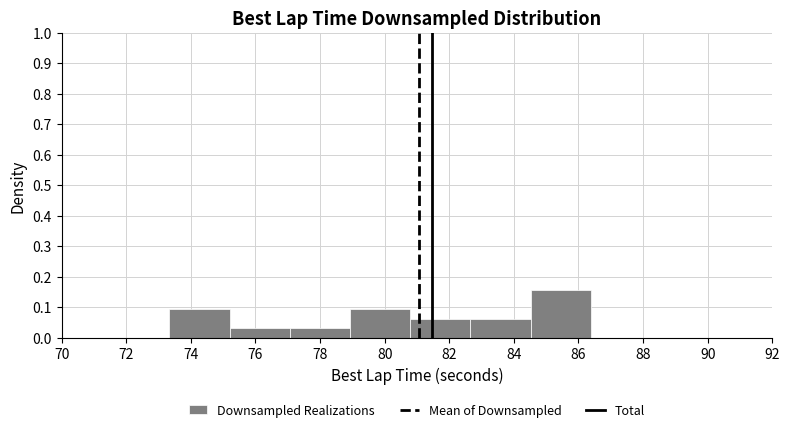

Reading left to right, transcribe this chart: for each bar, give the range it covers on the x-axis and its height. Neither the bar edges nor the heights are printed on the chart, so give them approximately, as read against the axes.

73.4 to 75.2: 0.09
75.2 to 77.0: 0.03
77.0 to 79.0: 0.03
79.0 to 80.8: 0.09
80.8 to 82.6: 0.06
82.6 to 84.6: 0.06
84.6 to 86.4: 0.16